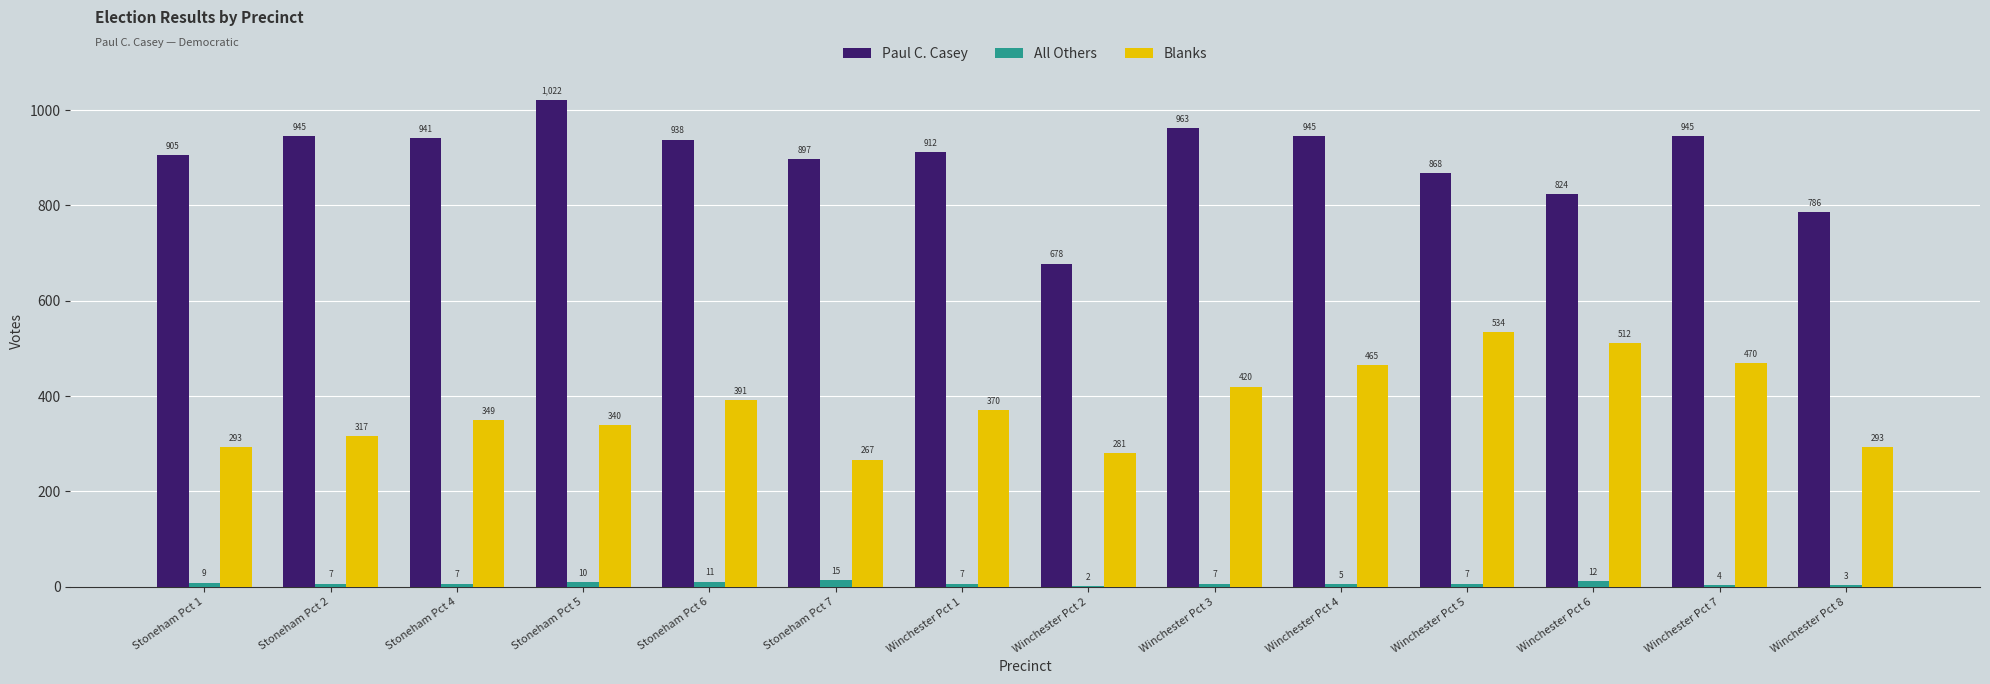

Is the value of Paul C. Casey at Stoneham Pct 6 greater than the value of Blanks at Stoneham Pct 6?

Yes